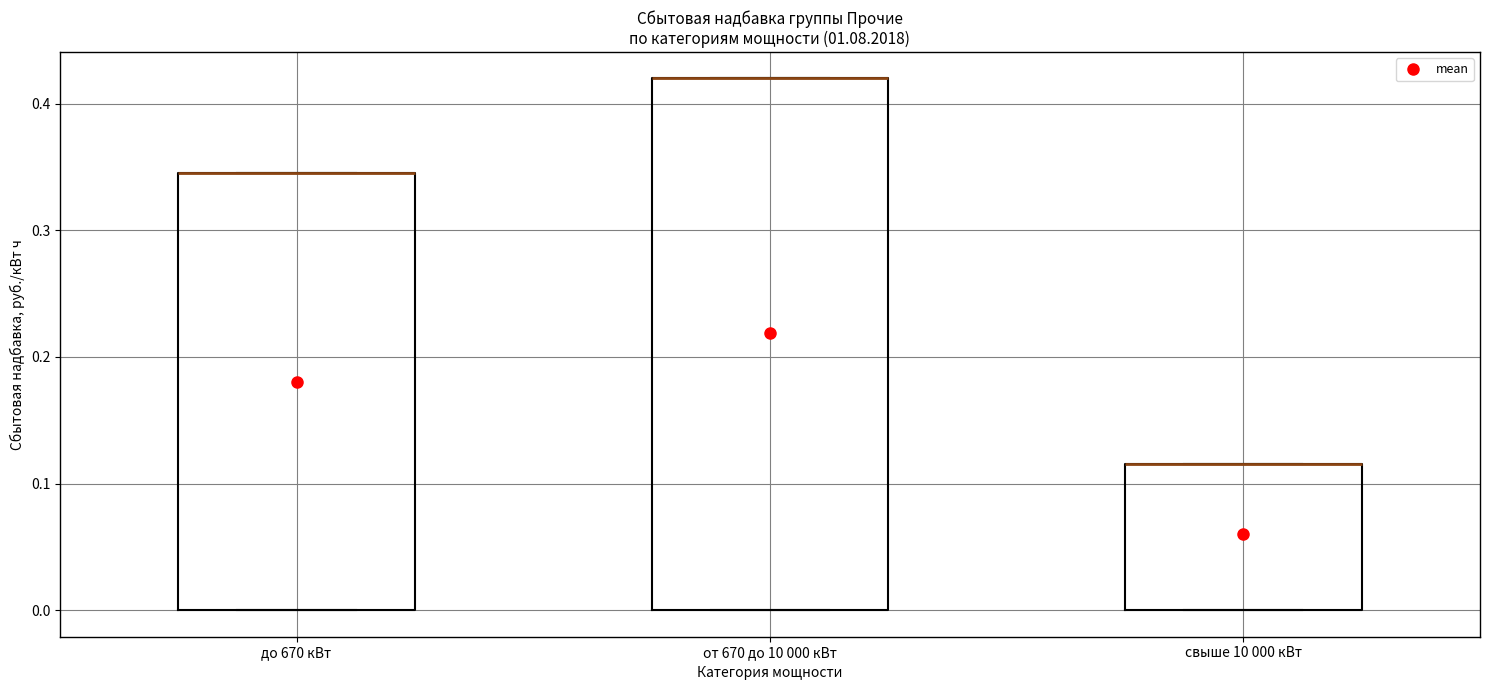

Where is the upper edge of the box for до 670 кВт on the y-axis? The values are not printed on the chart, so give them approximately, as read against the axis.

0.35